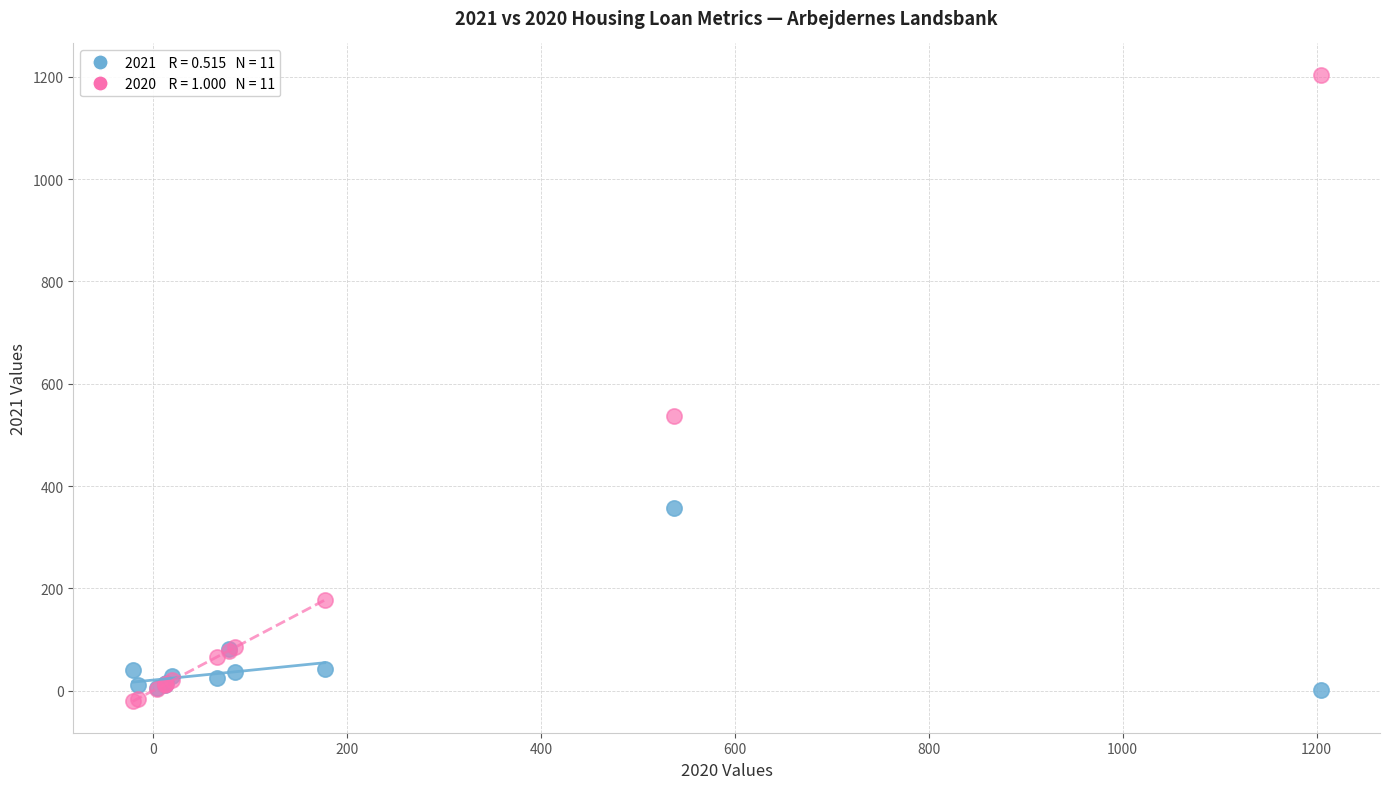

Across all series, what Y value is closest to 591?

537.0